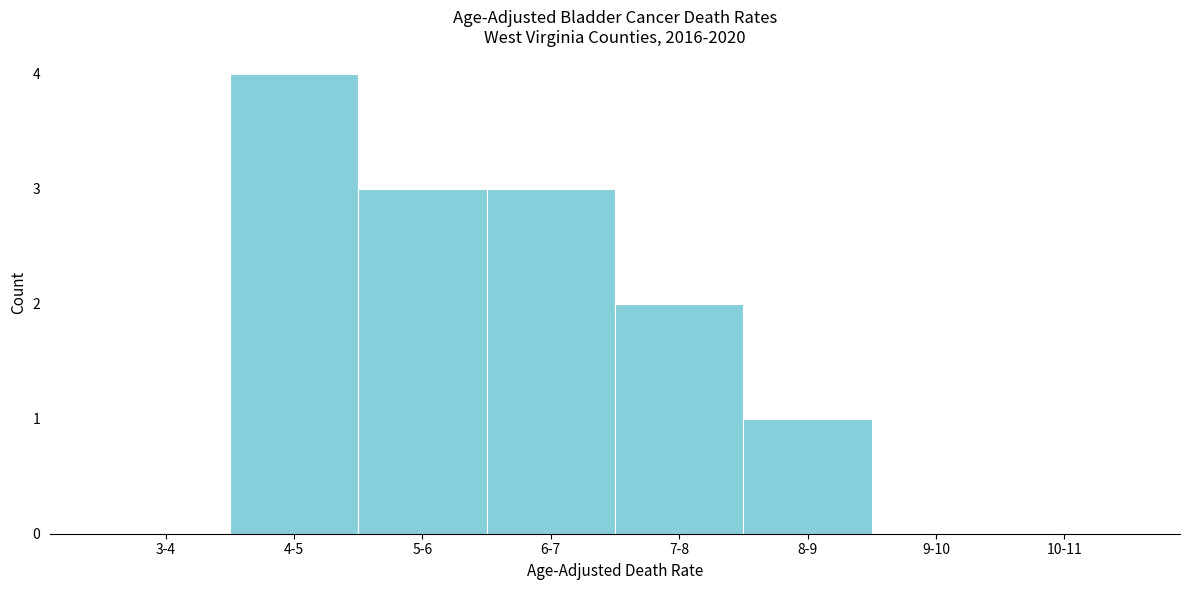

Reading right to left, list all the values displayed in this chart.

10-11=0	9-10=0	8-9=1	7-8=2	6-7=3	5-6=3	4-5=4	3-4=0